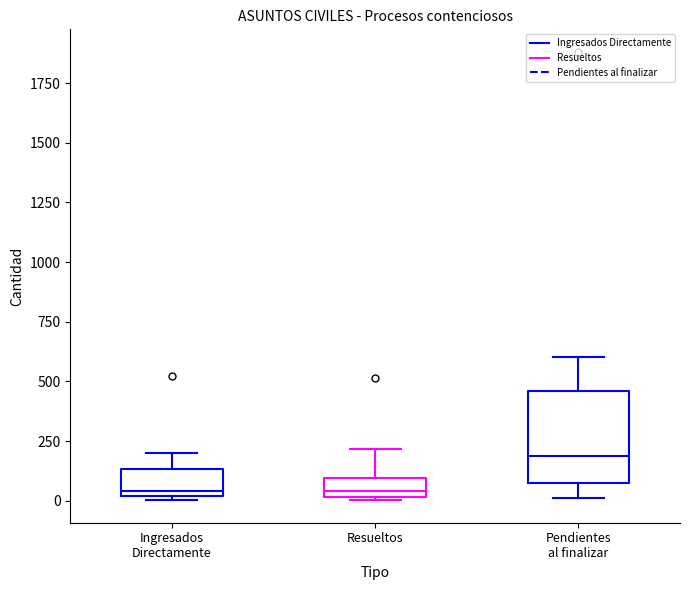

Reading left to right, transcribe this box plot: for each box, give where its median line is, the range the box spans, and where its two whiskers end, as read against the y-axis. The values are not printed on the chart, so give them approximately, as read against the axis.

Ingresados Directamente: median 50, box 0 to 150, whiskers 0 to 200
Resueltos: median 50, box 0 to 100, whiskers 0 to 200
Pendientes al finalizar: median 200, box 50 to 450, whiskers 0 to 600